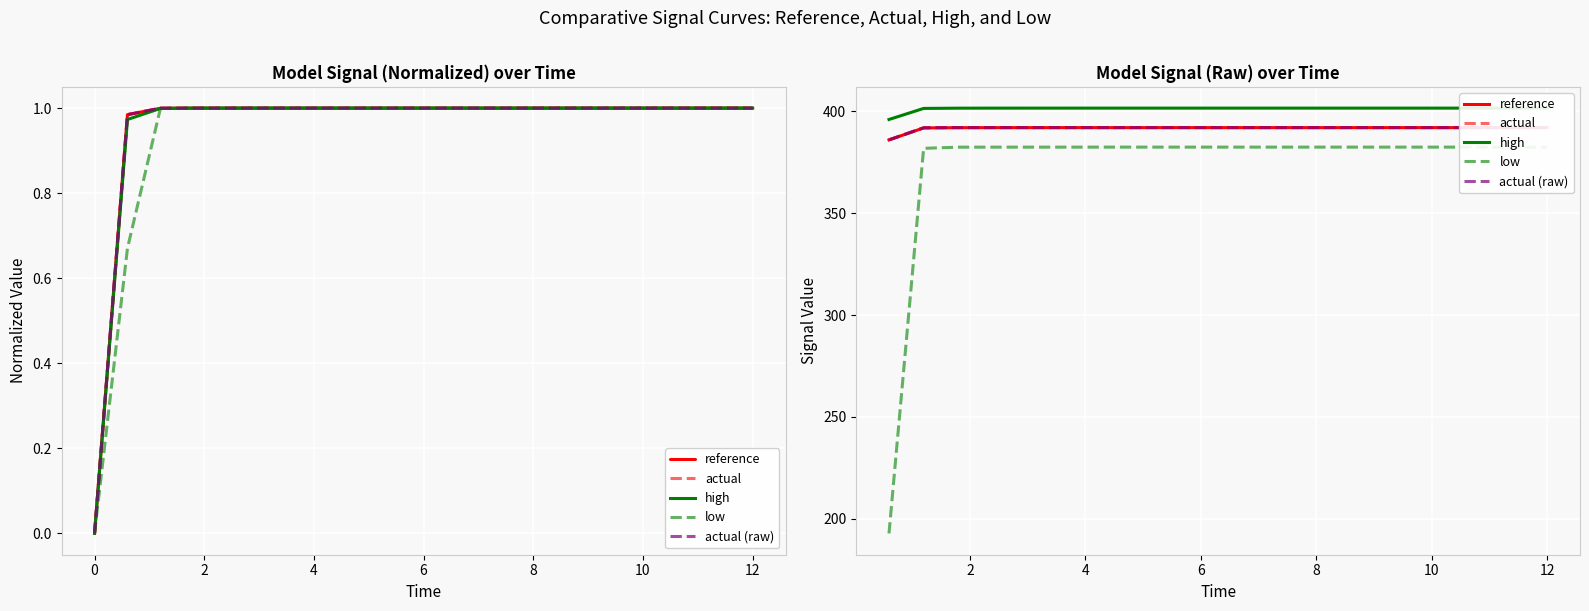

True or false: actual (raw) has more than 0 interior local peaks.

True